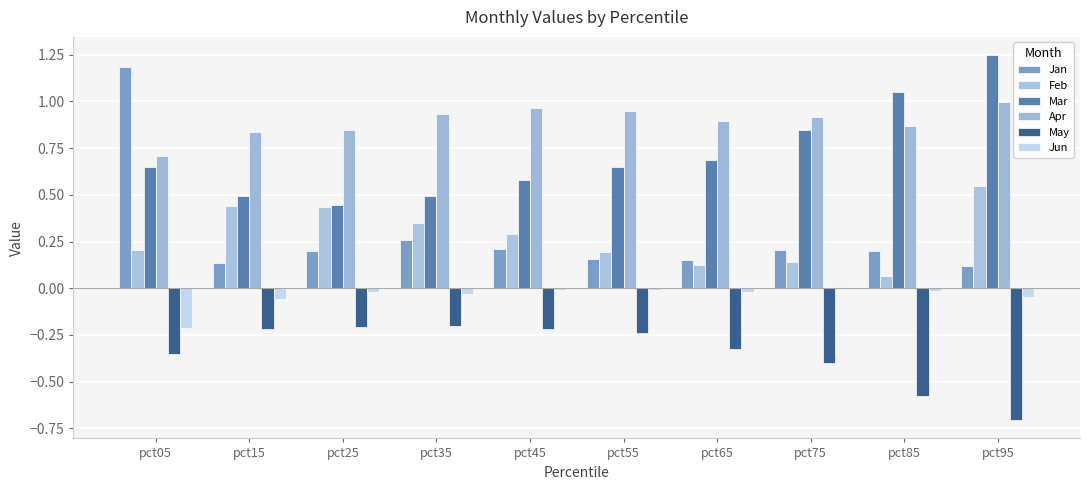

How many distinct data groups are displayed?

6